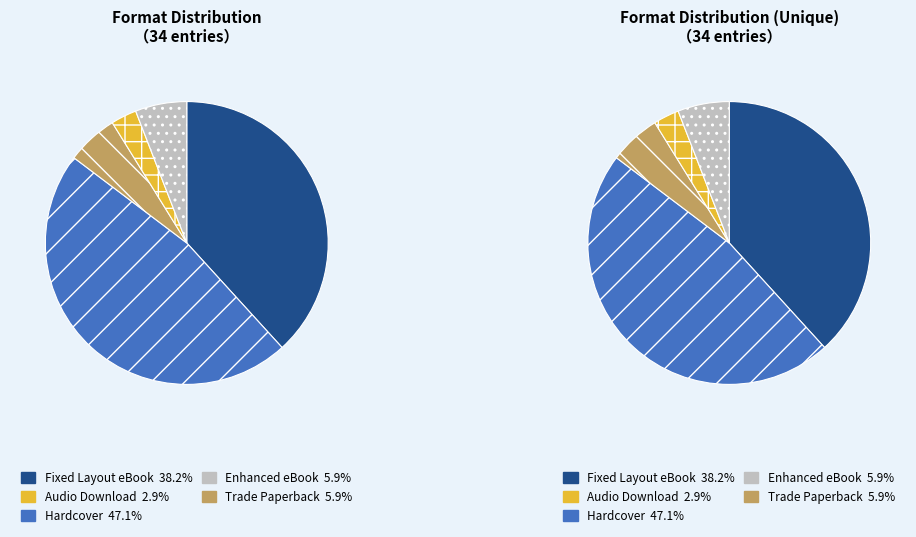

What percentage is the Enhanced eBook slice, to the nearest percent?

6%